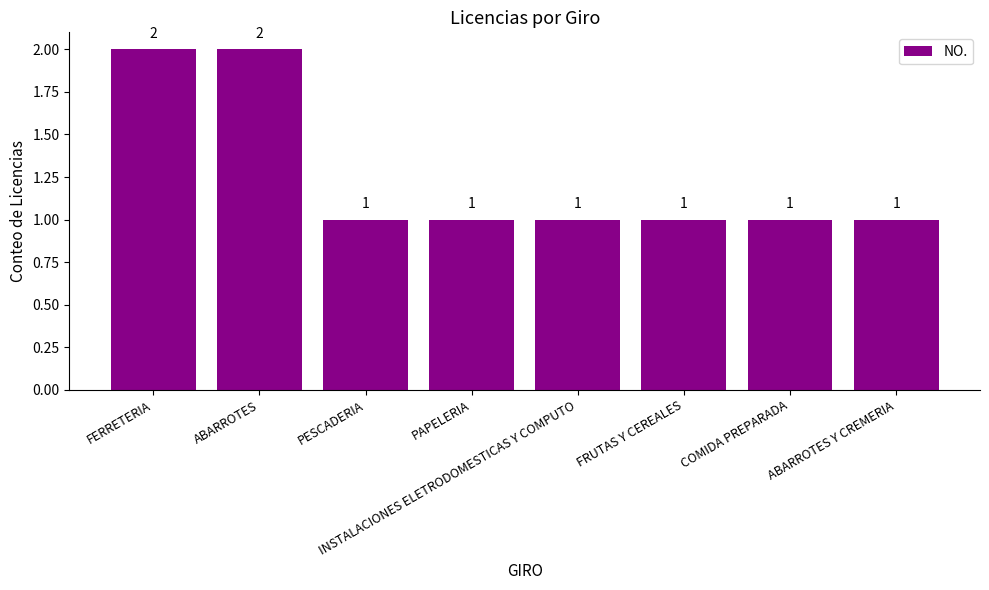

How many values are between 1 and 2?

8